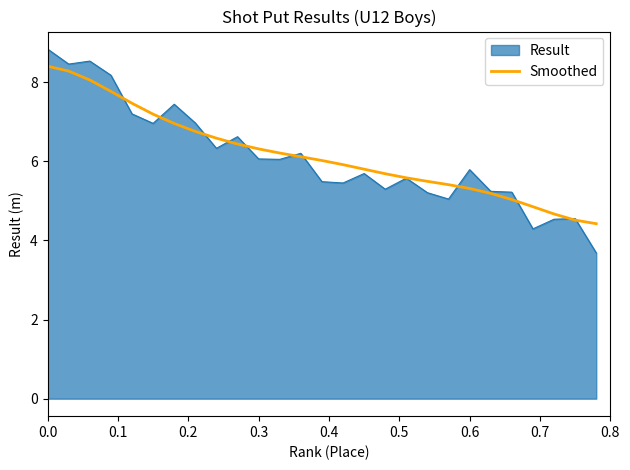

Which series has the largest range (max minus min)?

Result